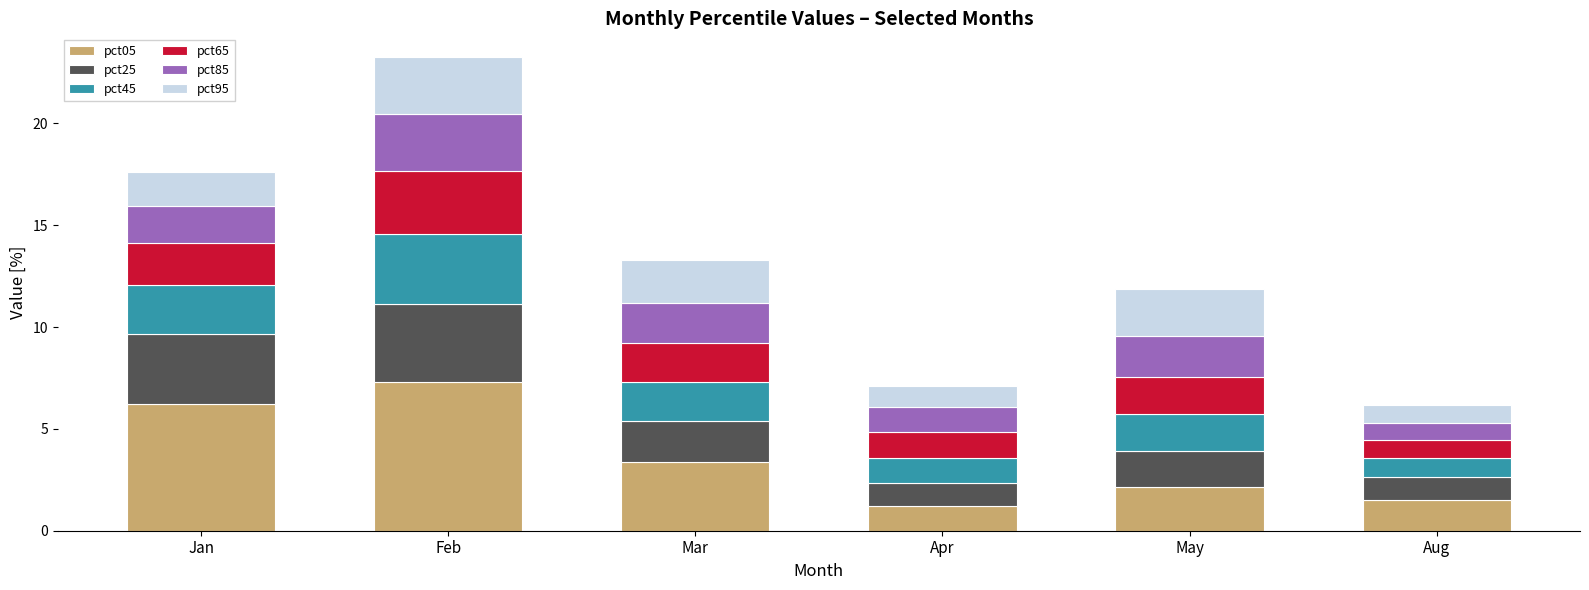

What is the maximum value for pct05?

7.3